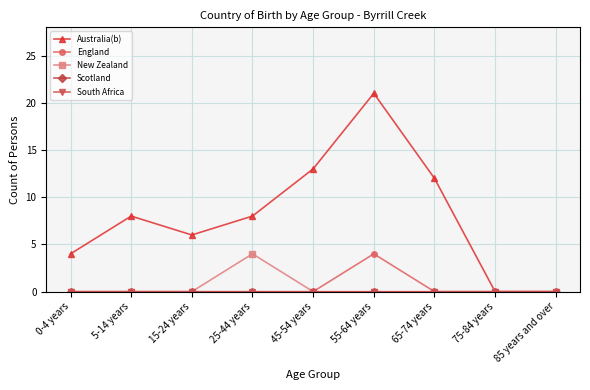

True or false: South Africa and New Zealand intersect in this chart.

False